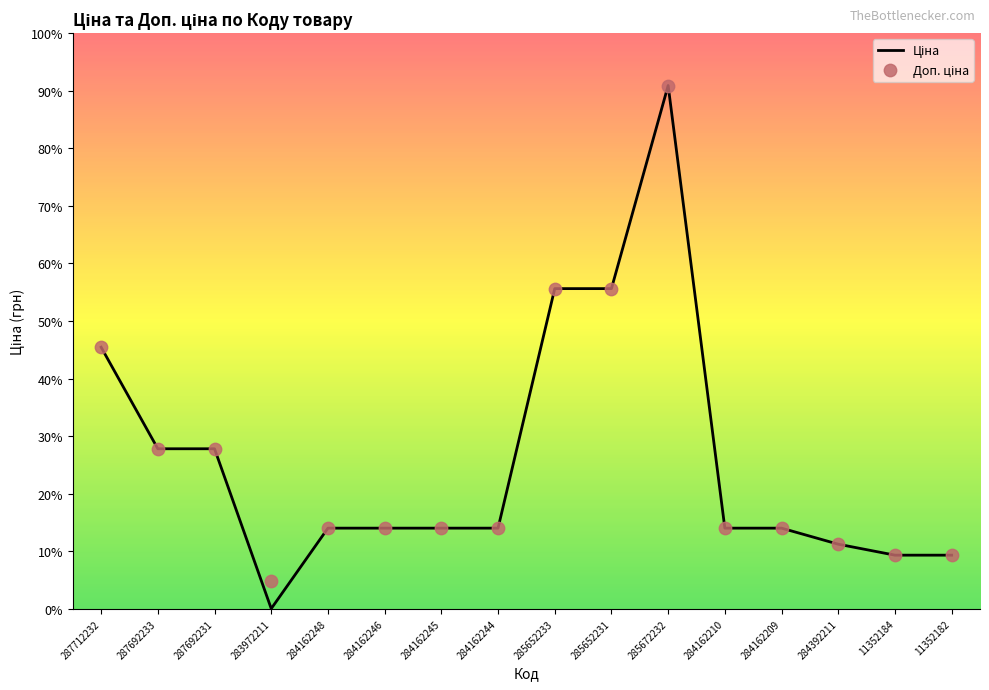

Which series contains the lowest Y value?

Залишок